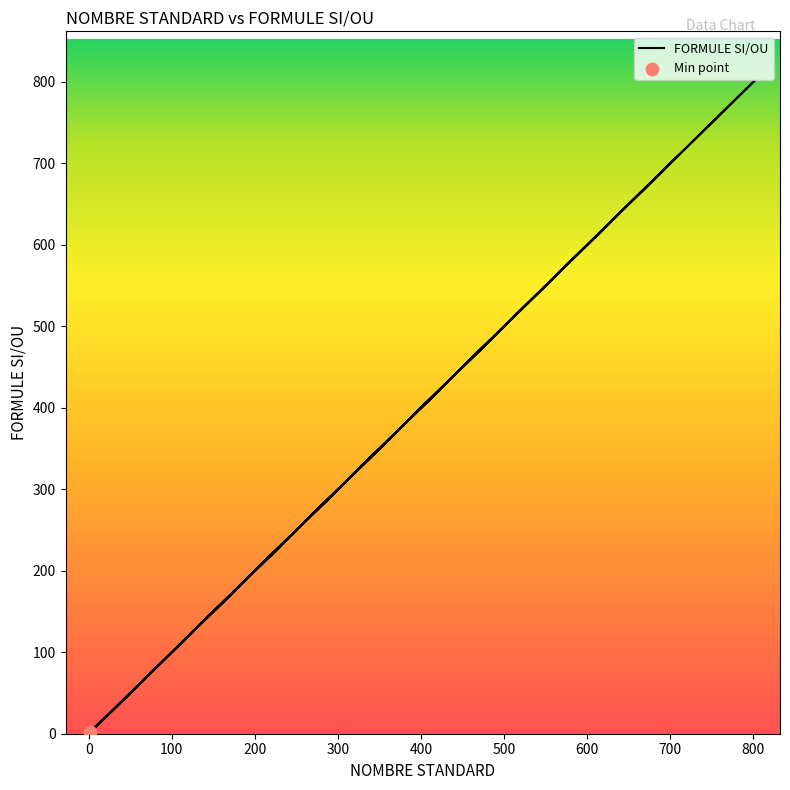

What is the ratio of the value at 9 to the value at 2?

4.5